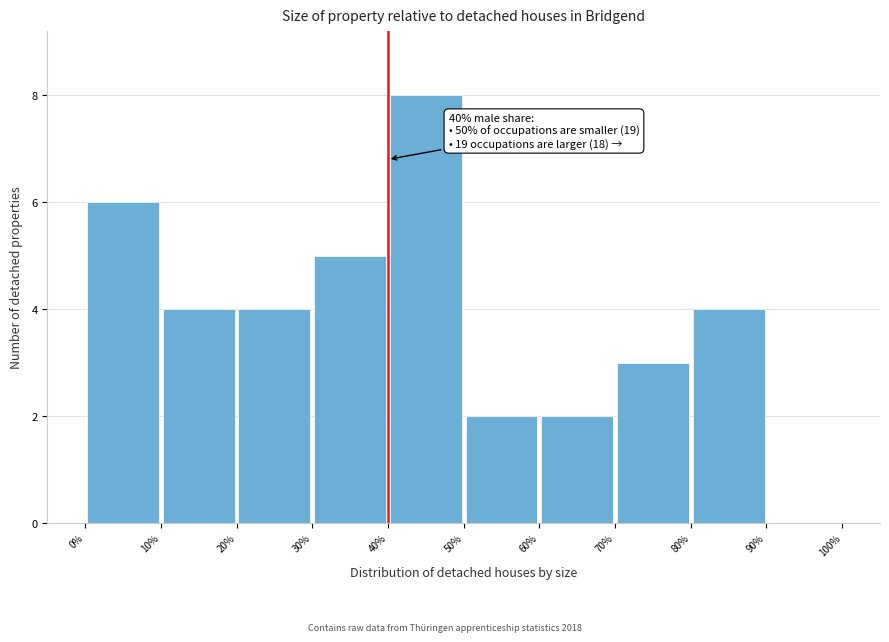

Which range on the x-axis has the tallest bar?

40% to 50%